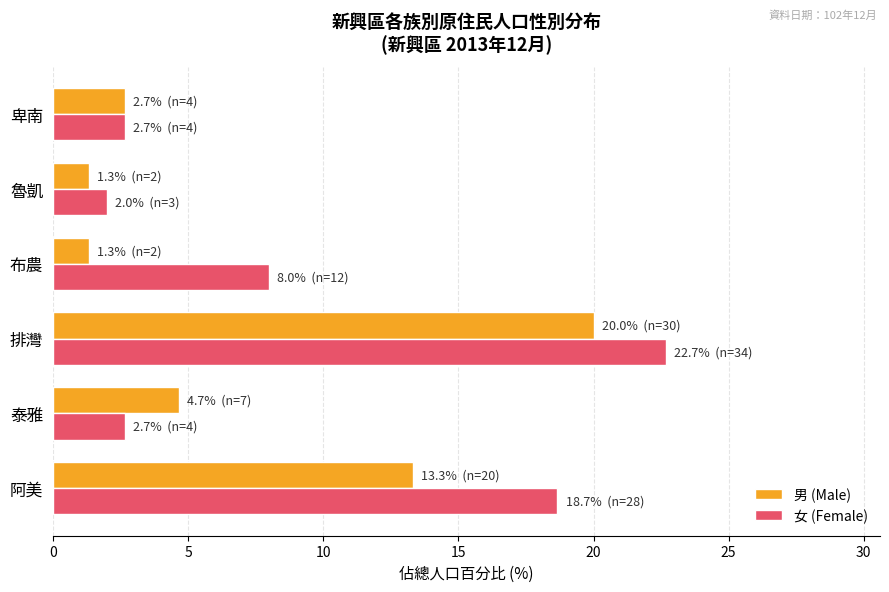

What is the total value across all series at 魯凱?

3.3